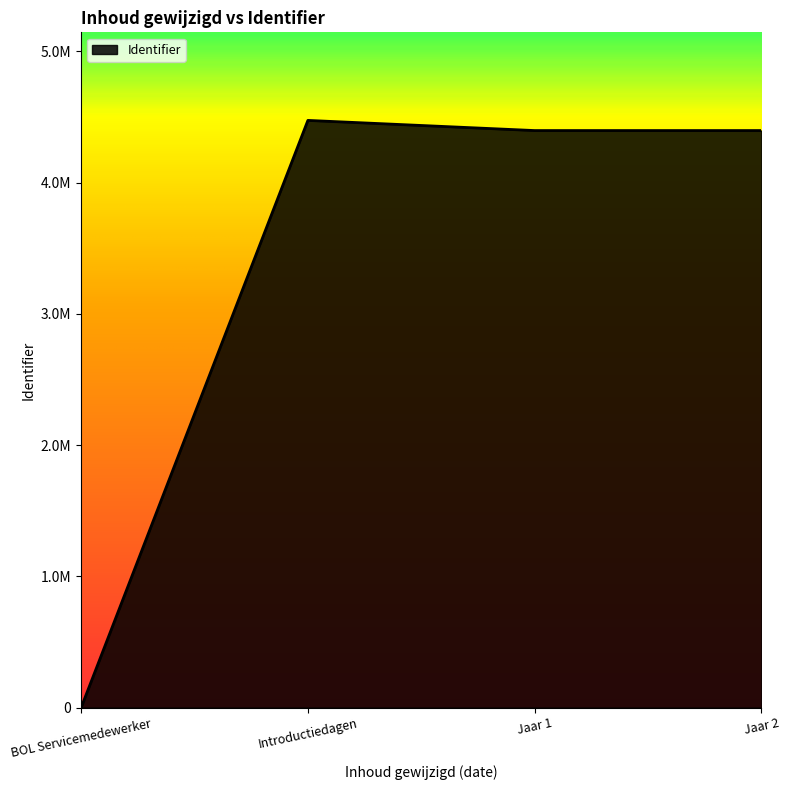

Does the chart display data point markers on the line(s)?

No